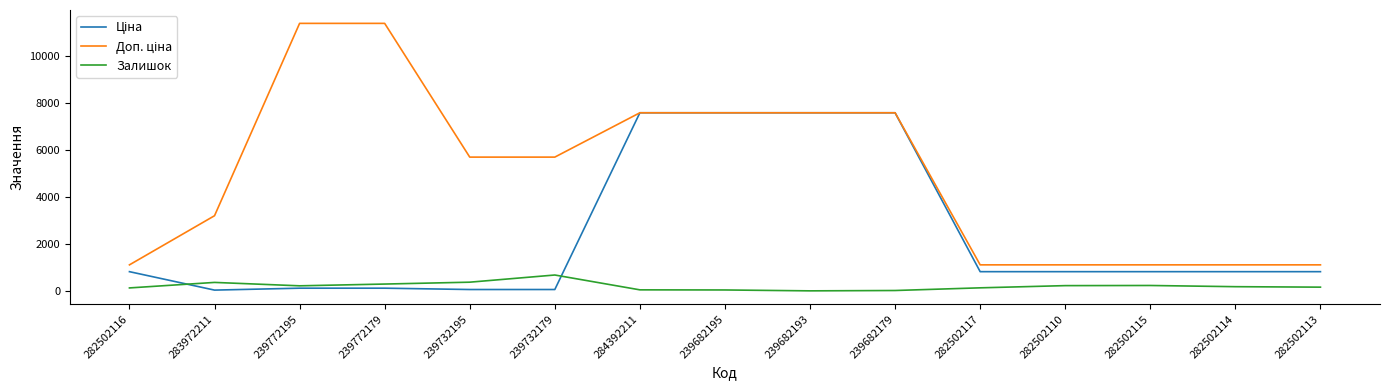

What is the greatest value displayed?

11410.0